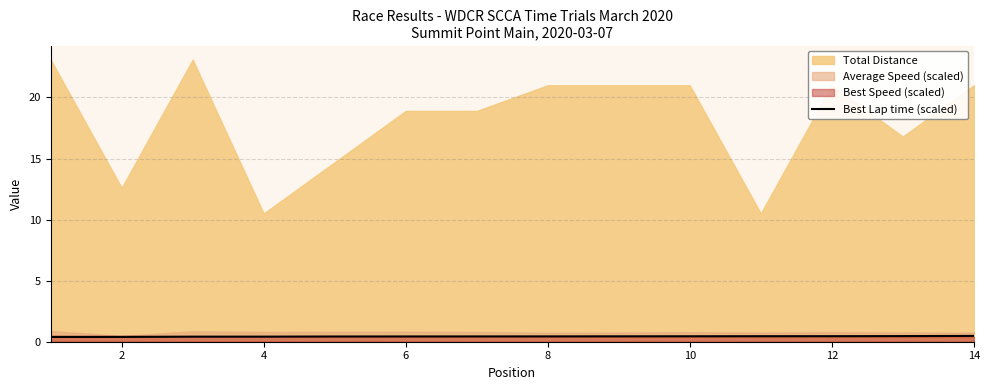

Is it true that Best Lap time (scaled) equals 0.4 at 8?

True